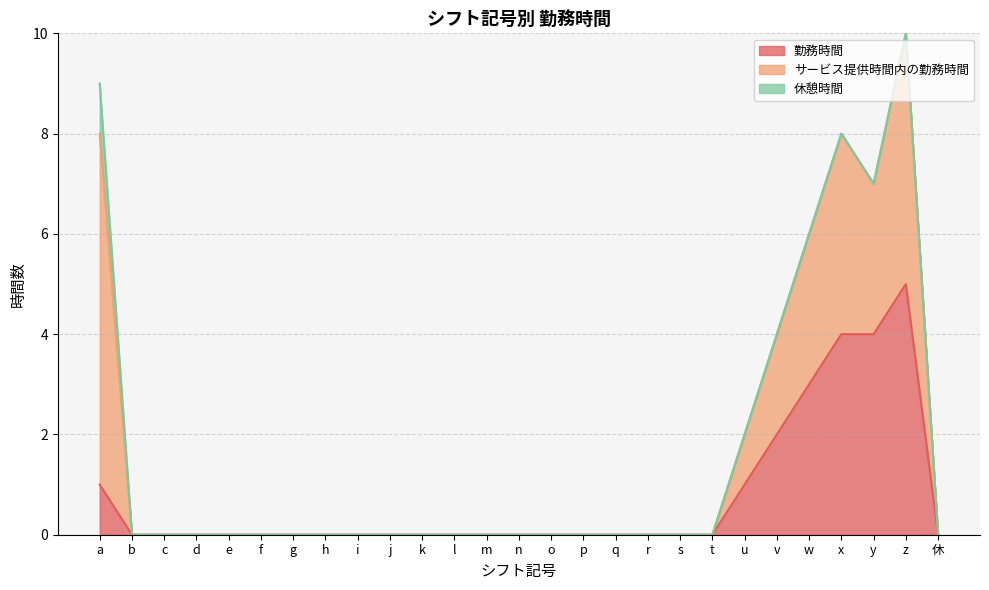

Is the value of 勤務時間 at c greater than the value of サービス提供時間内の勤務時間 at 休?

No